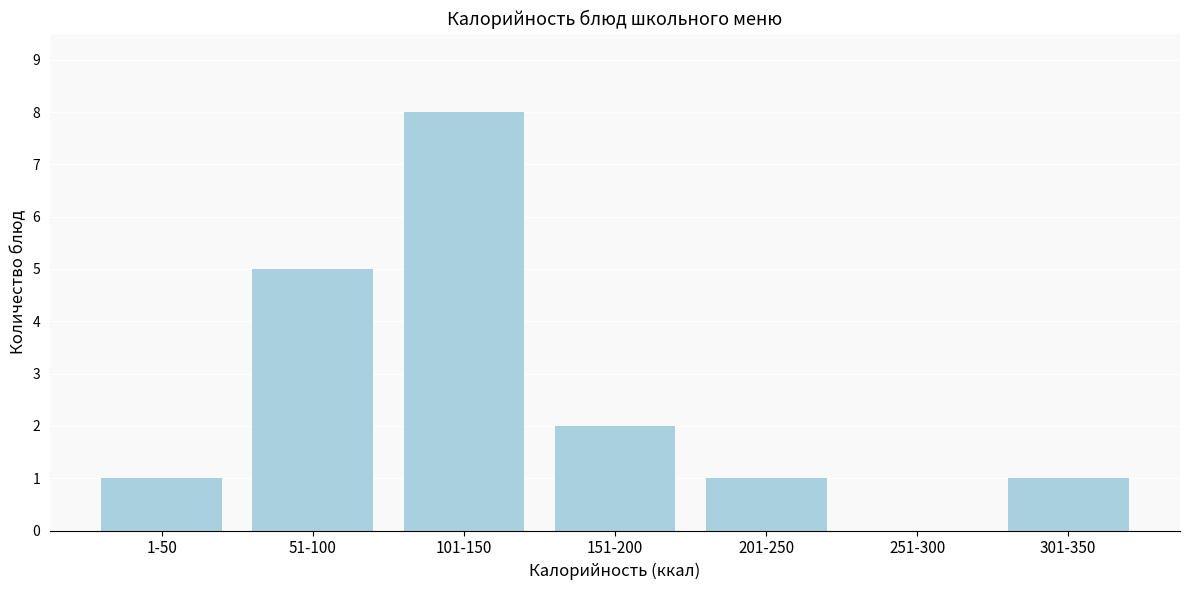

Reading right to left, transcribe all the data shown in this chart.

301-350=1	251-300=0	201-250=1	151-200=2	101-150=8	51-100=5	1-50=1